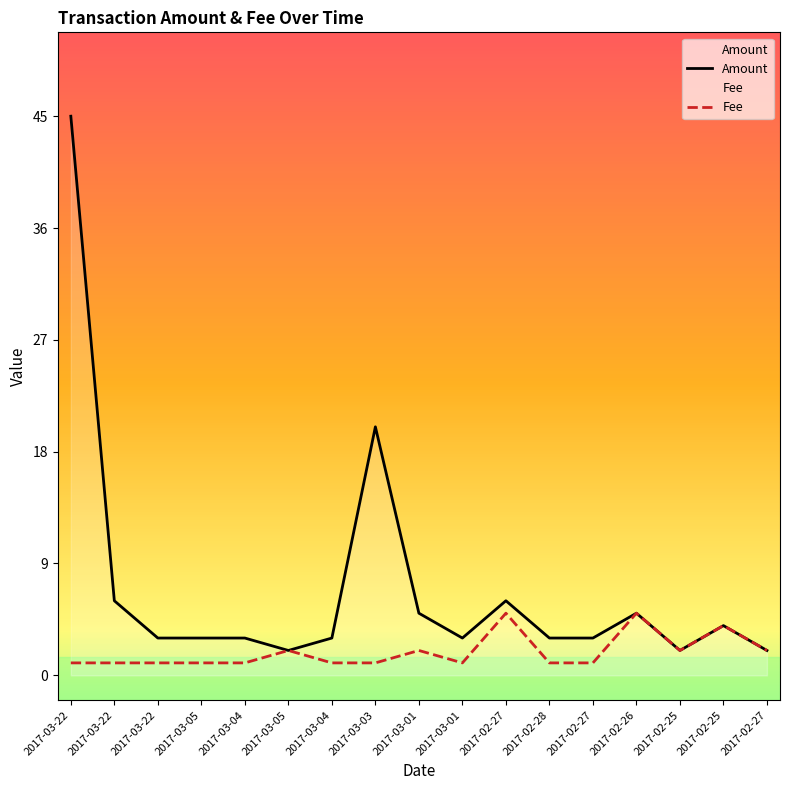

Reading right to left, transcribe all the data shown in this chart.

Amount: 2	4	2	5	3	3	6	3	5	20	3	2	3	3	3	6	45
Fee: 2	4	2	5	1	1	5	1	2	1	1	2	1	1	1	1	1